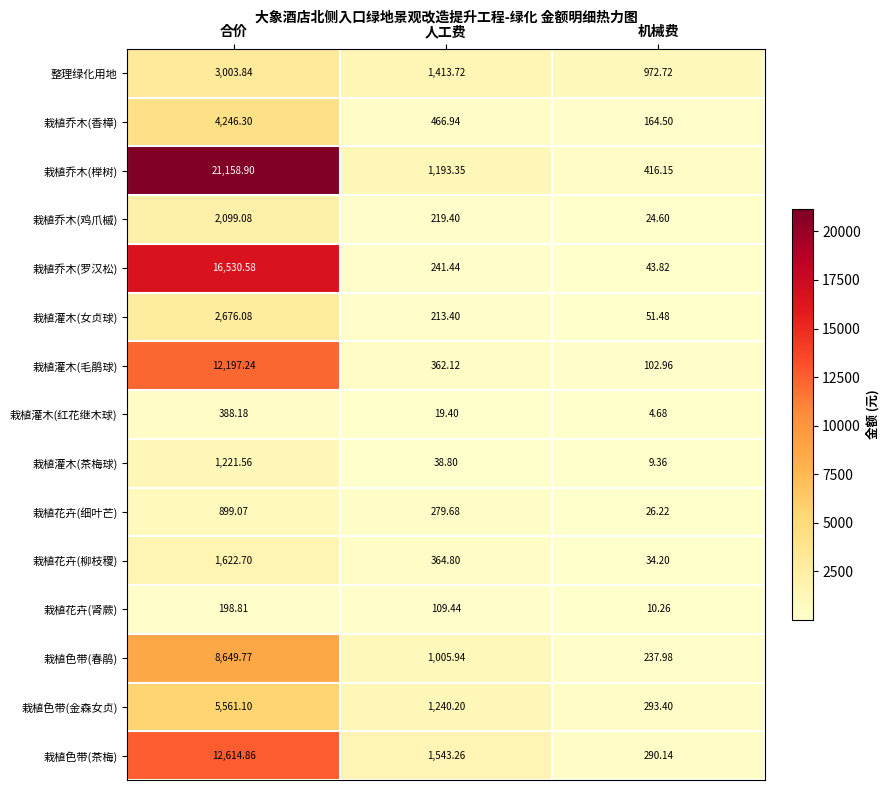

Where is 栽植花卉(细叶芒) nearest to the value 462?

人工费